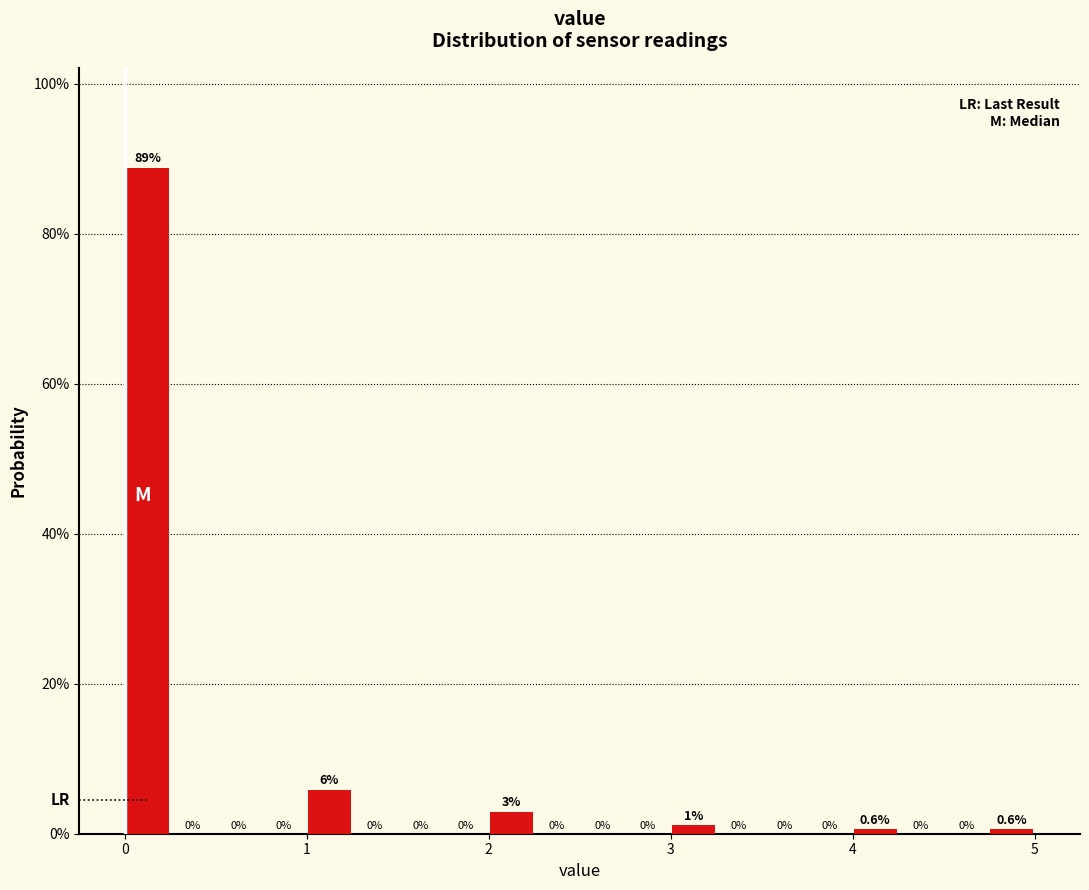

Around what value on the x-axis is the tallest bar? Give the approximate position of its centre, as read against the axis.

0.1